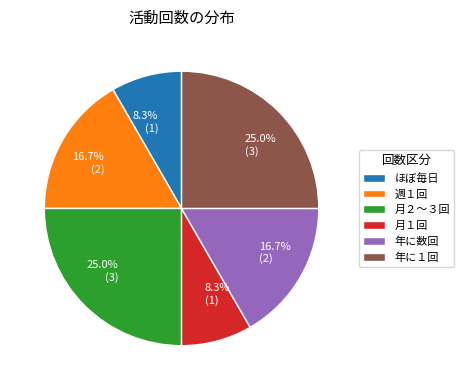

Is it true that 月１回 is 2% of the pie?

False